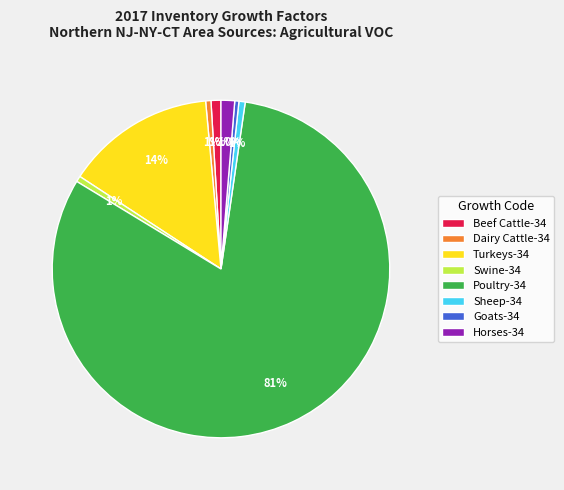

To the nearest percent, what is the average slice percentage?

12%